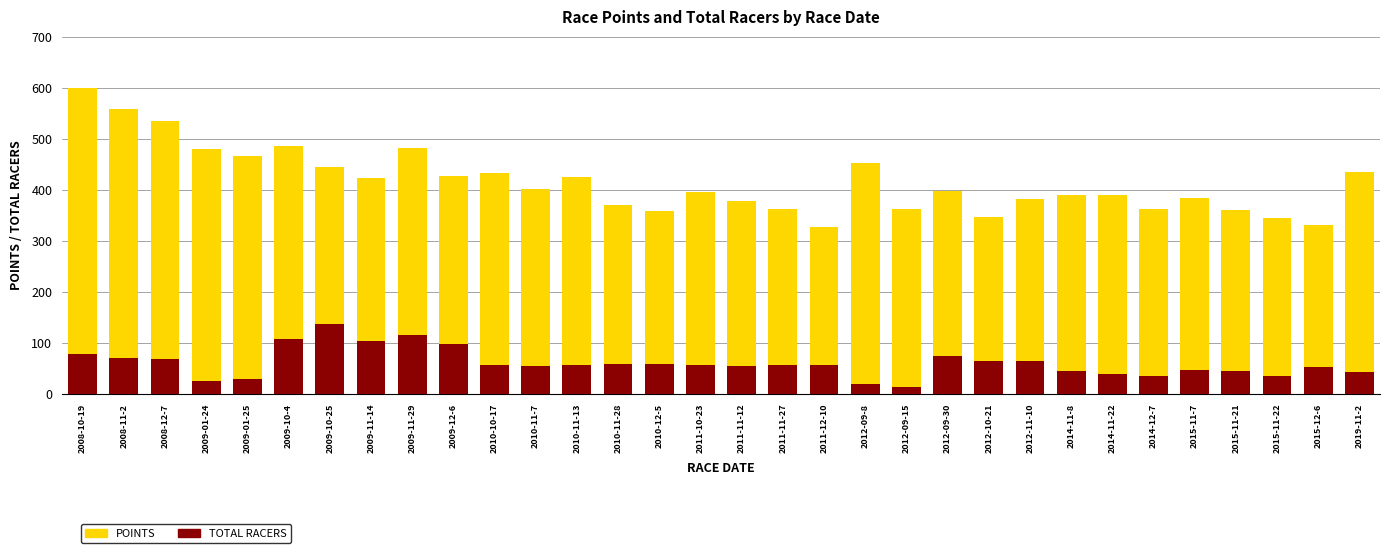

What is the spread (max minus min) of values at 2011-11-27?

306.2